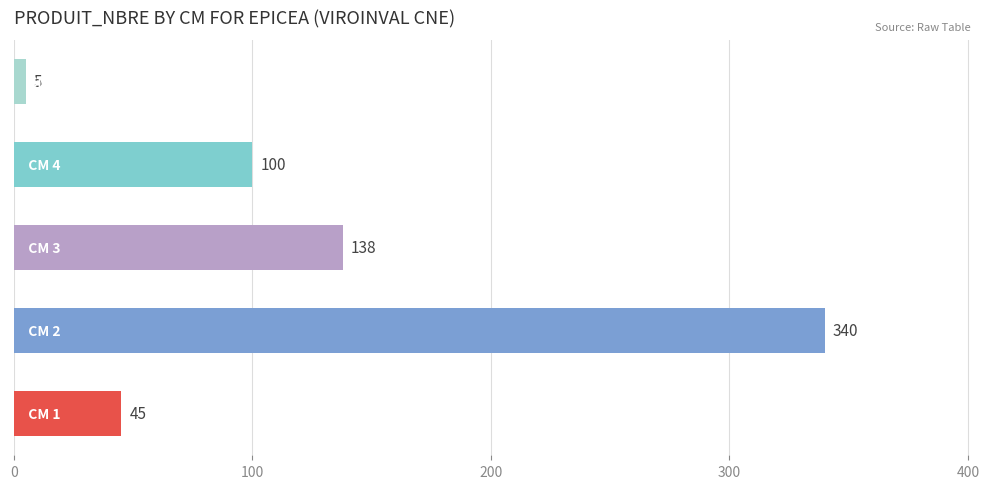

Reading bottom to top, transcribe all the data shown in this chart.

45	340	138	100	5